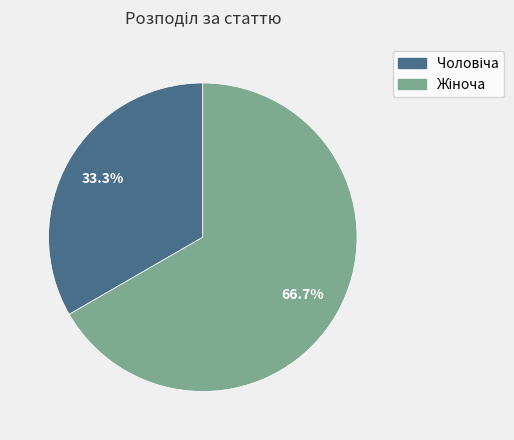

Is there a majority slice in this chart?

Yes